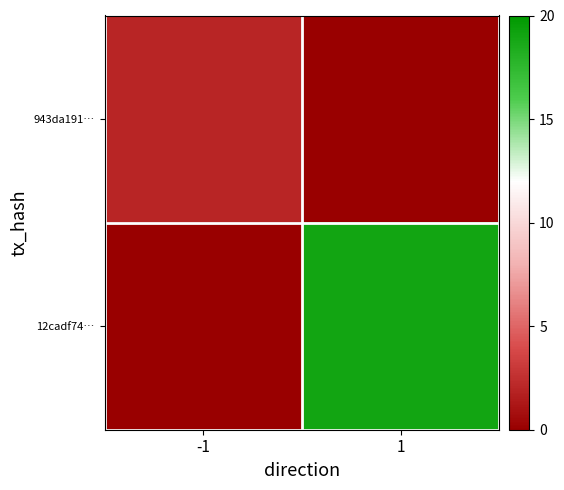

How many distinct data groups are displayed?

2